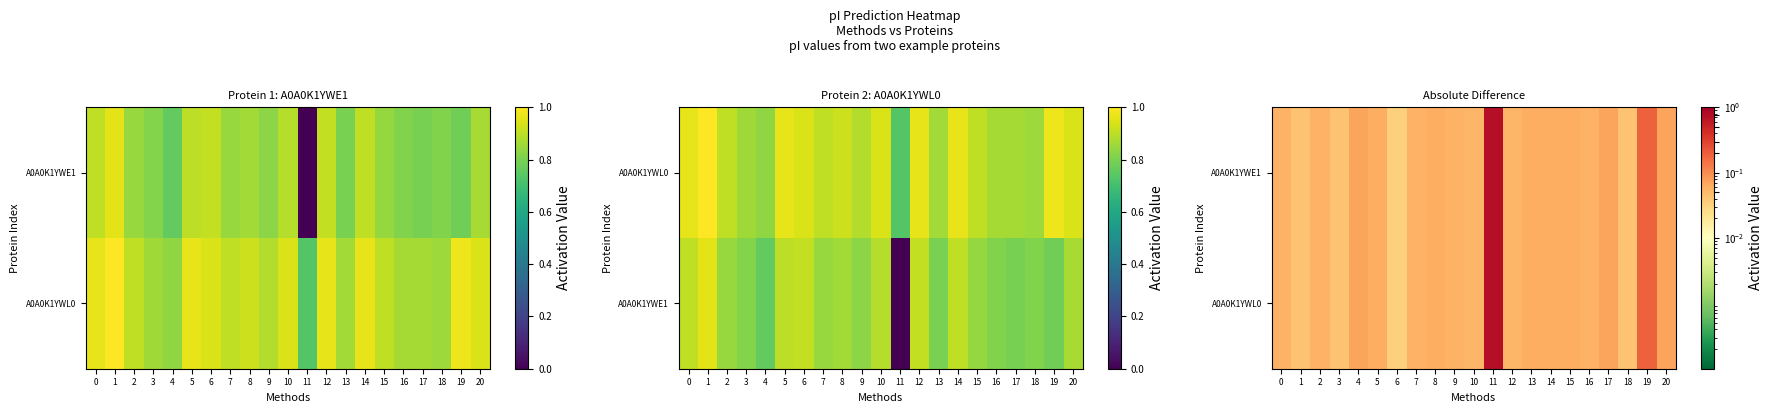

What is the sum of the A0A0K1YWL0 values at 20 and 7?

0.1